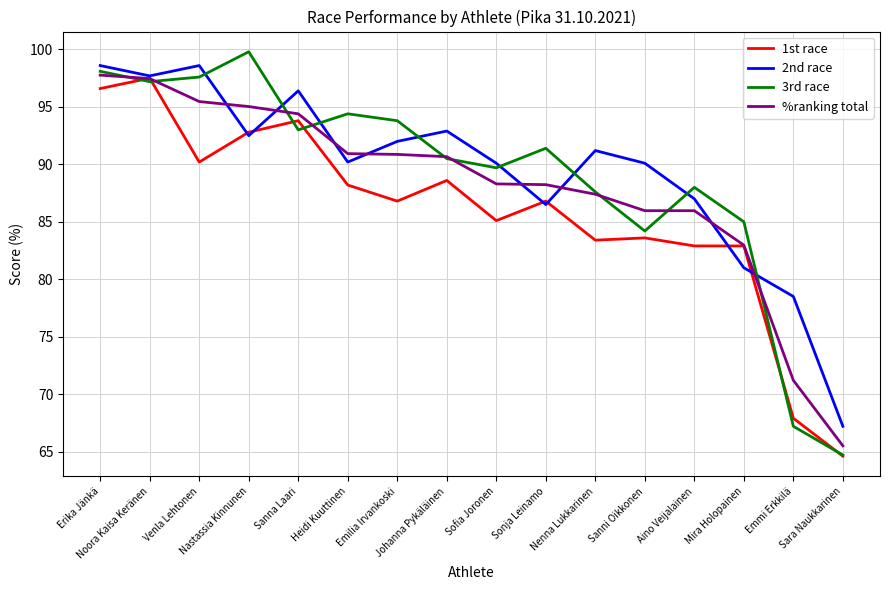

Where is the first local maximum for 1st race?

Noora Kaisa Keränen